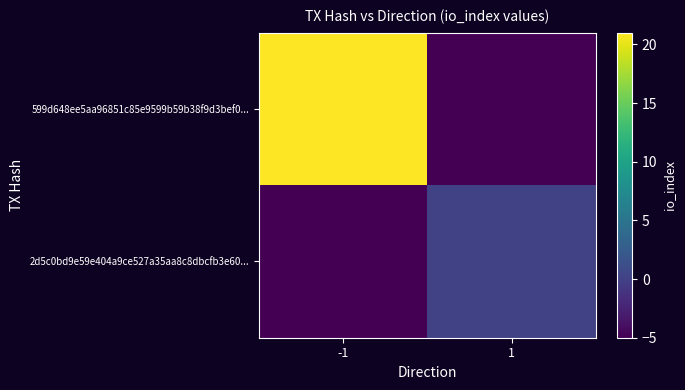

Which has a higher value, -1 or 1?

-1